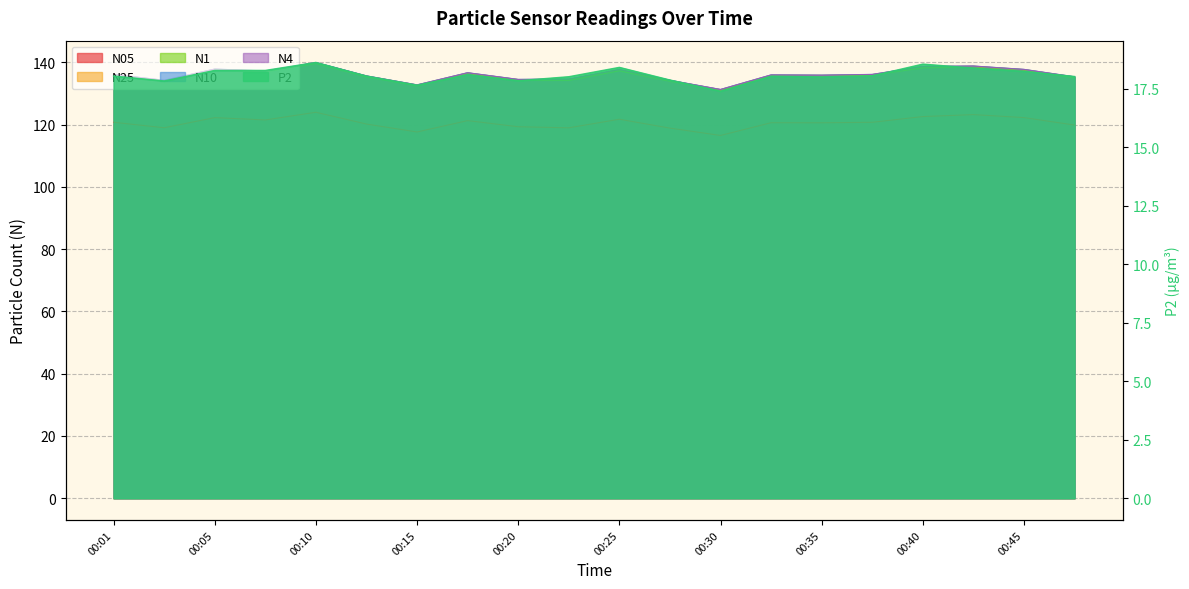

How many values in the N4 series are below 136?

10